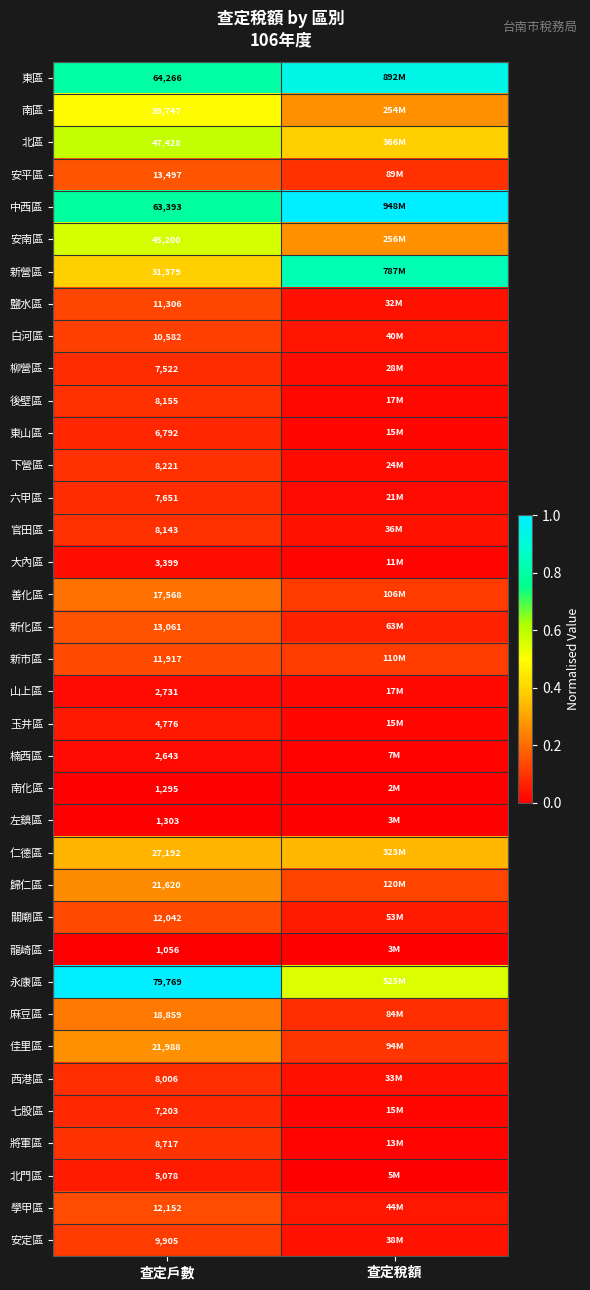

Rank the series at 查定戶數 from lowest to highest value.

龍崎區, 南化區, 左鎮區, 楠西區, 山上區, 大內區, 玉井區, 北門區, 東山區, 七股區, 柳營區, 六甲區, 西港區, 官田區, 後壁區, 下營區, 將軍區, 安定區, 白河區, 鹽水區, 新市區, 關廟區, 學甲區, 新化區, 安平區, 善化區, 麻豆區, 歸仁區, 佳里區, 仁德區, 新營區, 南區, 安南區, 北區, 中西區, 東區, 永康區